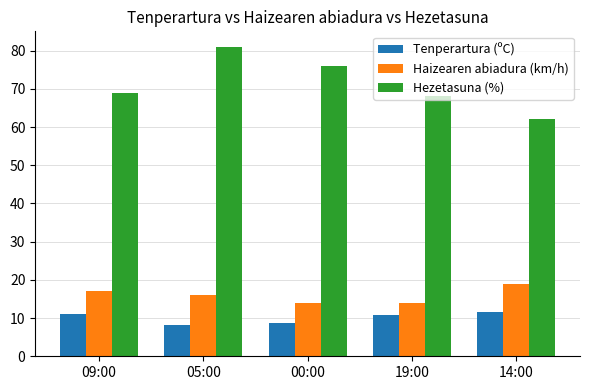

At how many categories does at least one series exceed 23?

5